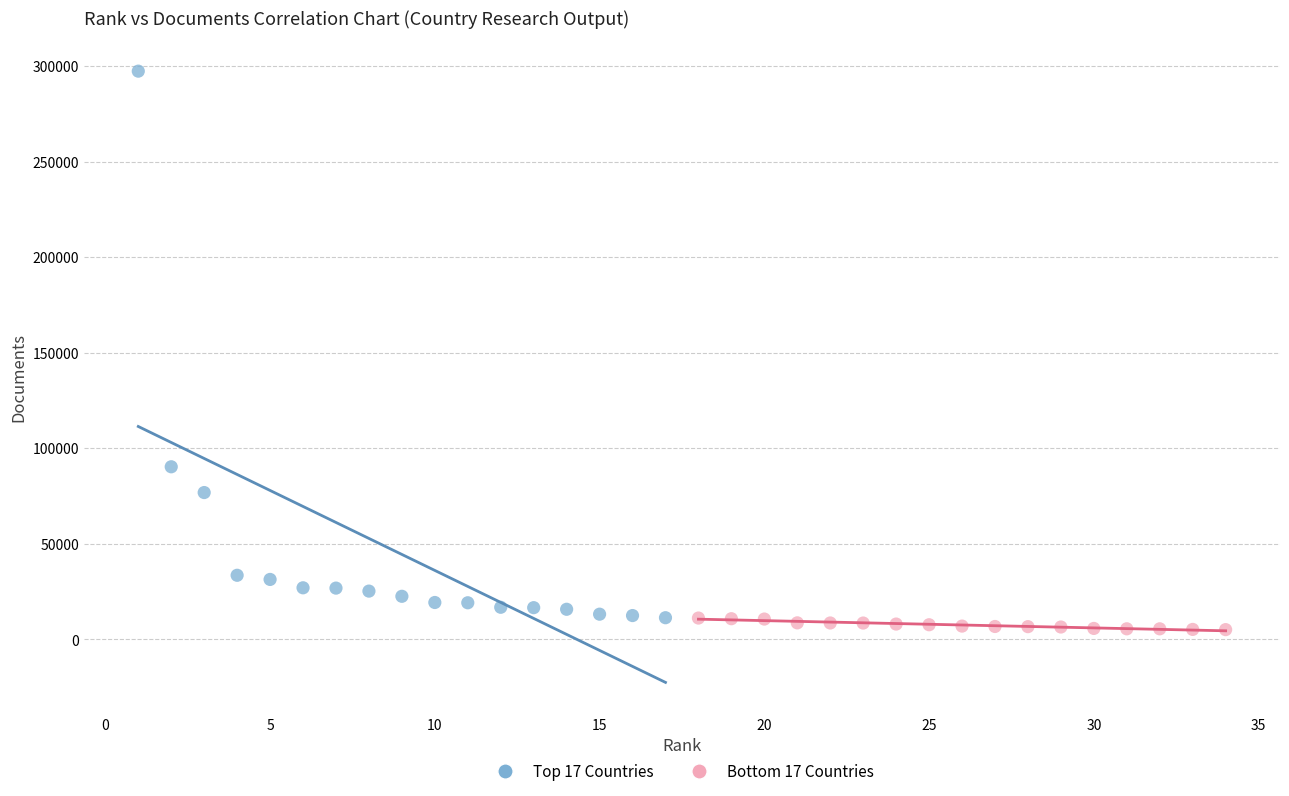

Which series has the widest spread of Y values?

Top 17 Countries